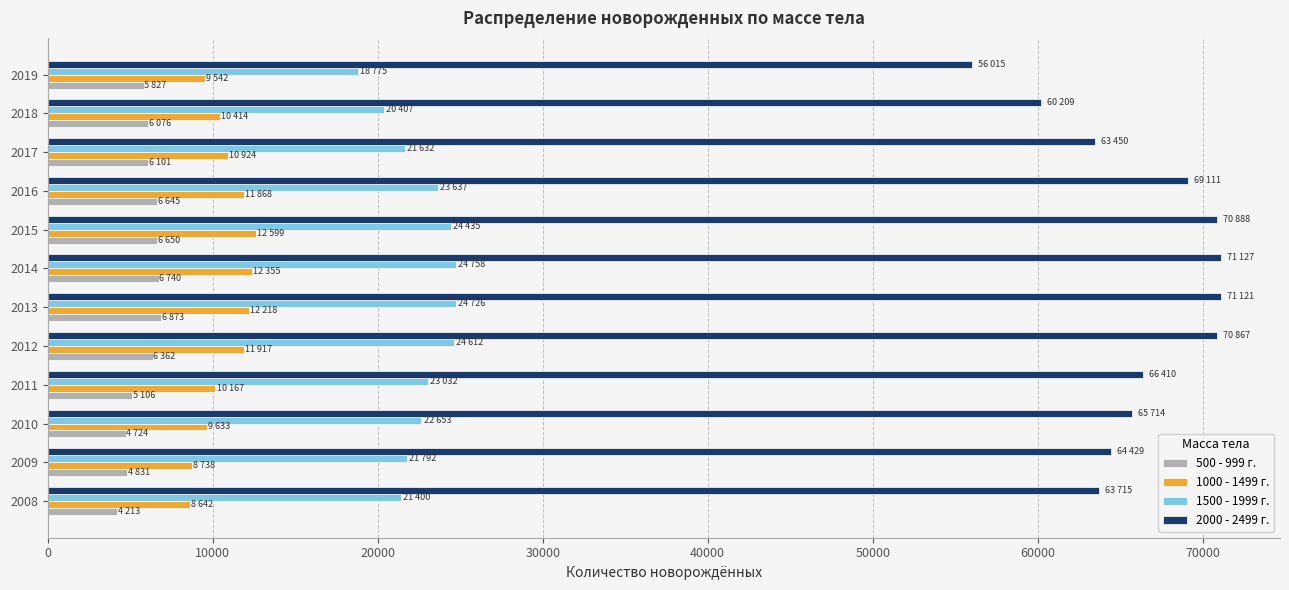

What is the difference between the highest and lowest values at 2011?

61304